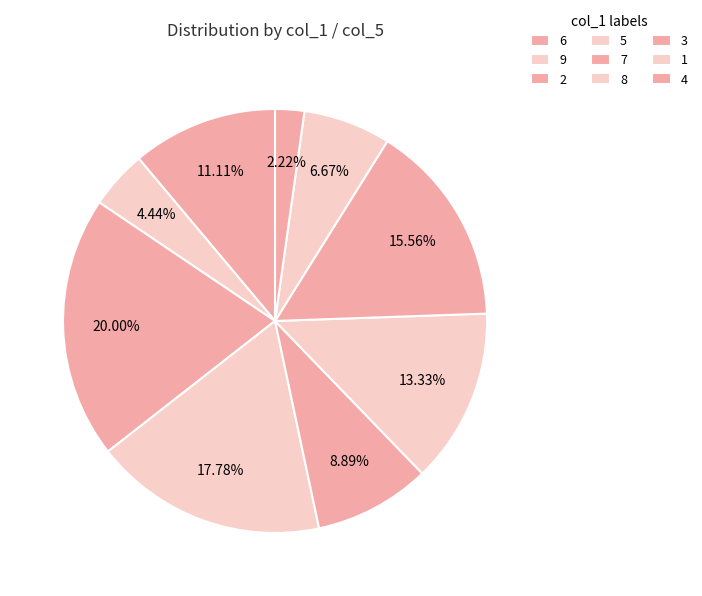

Between 1 and 5, which is larger?

5